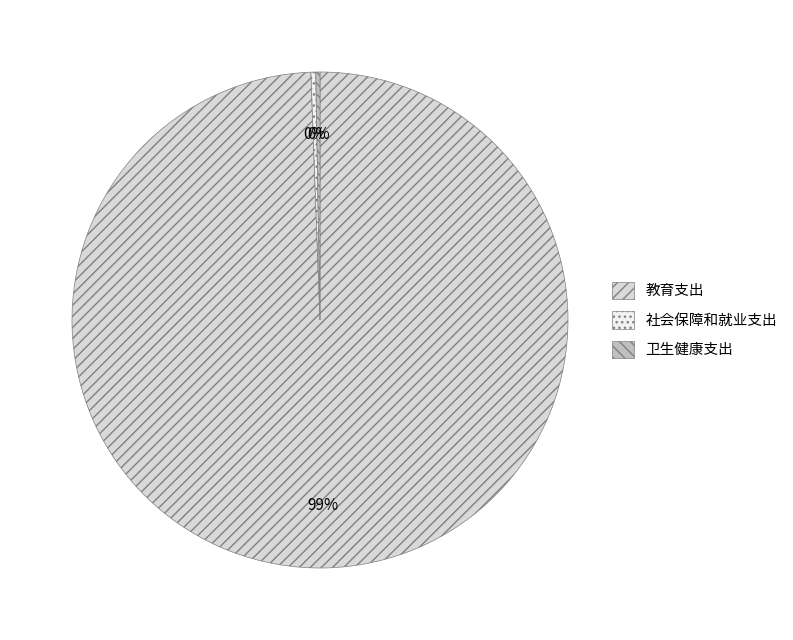

What is the largest slice in the pie chart?

教育支出